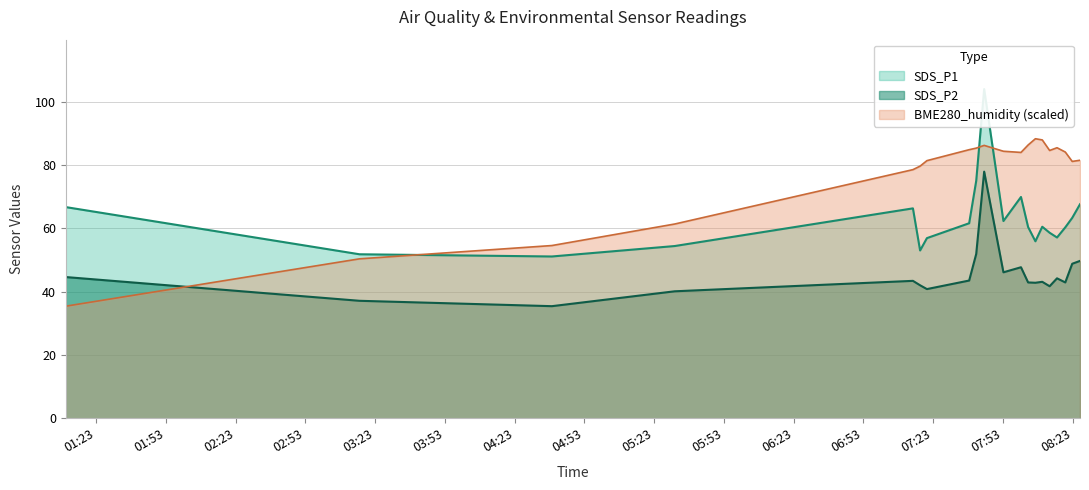

Where is the first local maximum for SDS_P2?

2022/01/09 07:14:17